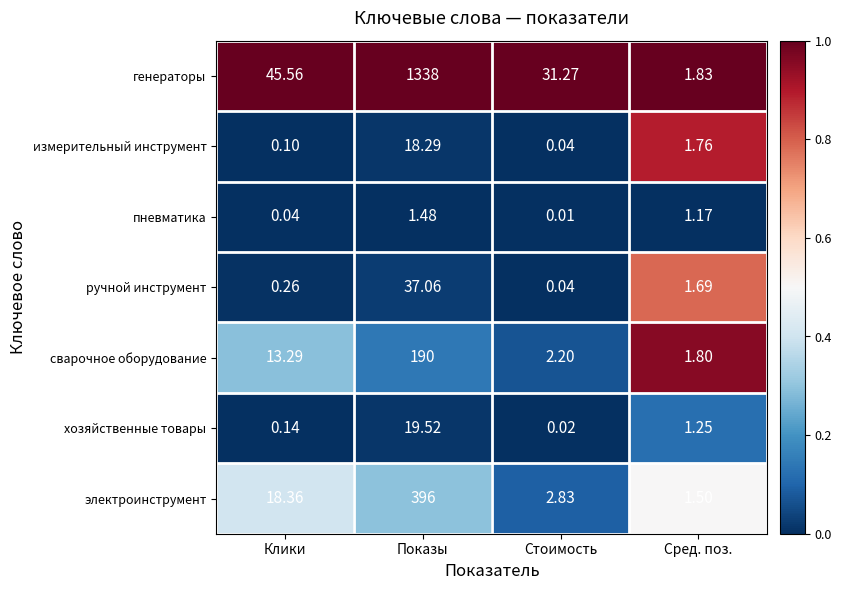

What is the maximum value shown in the chart?

1338.0